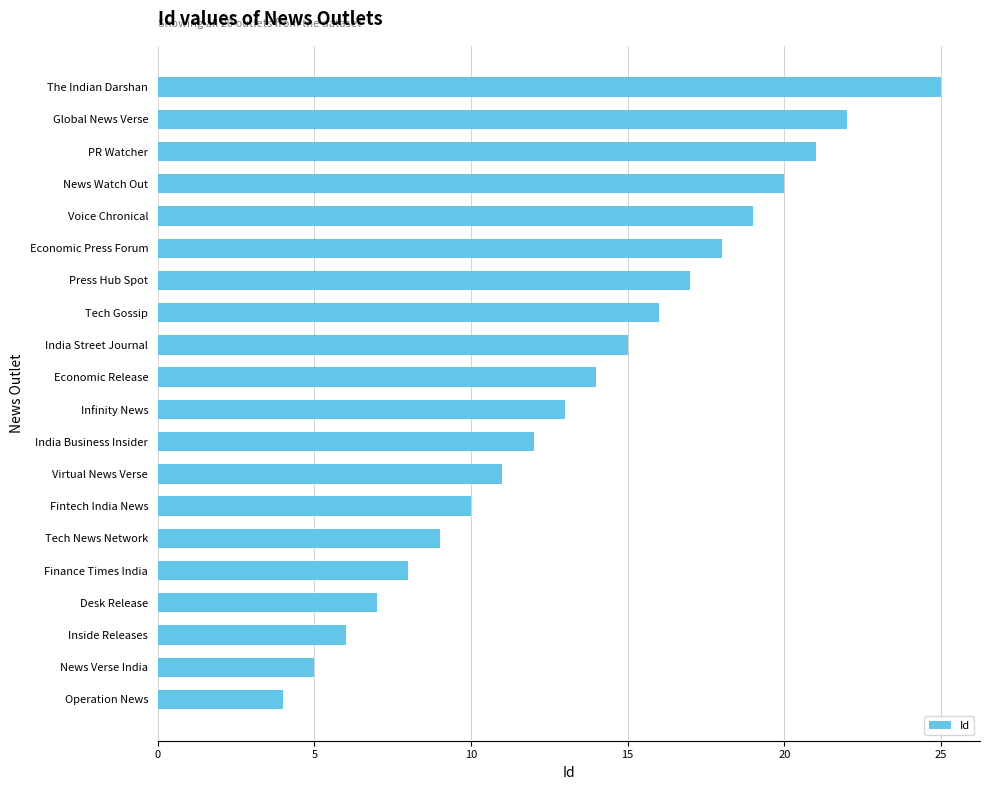

True or false: the data shows 4 at Operation News.

True